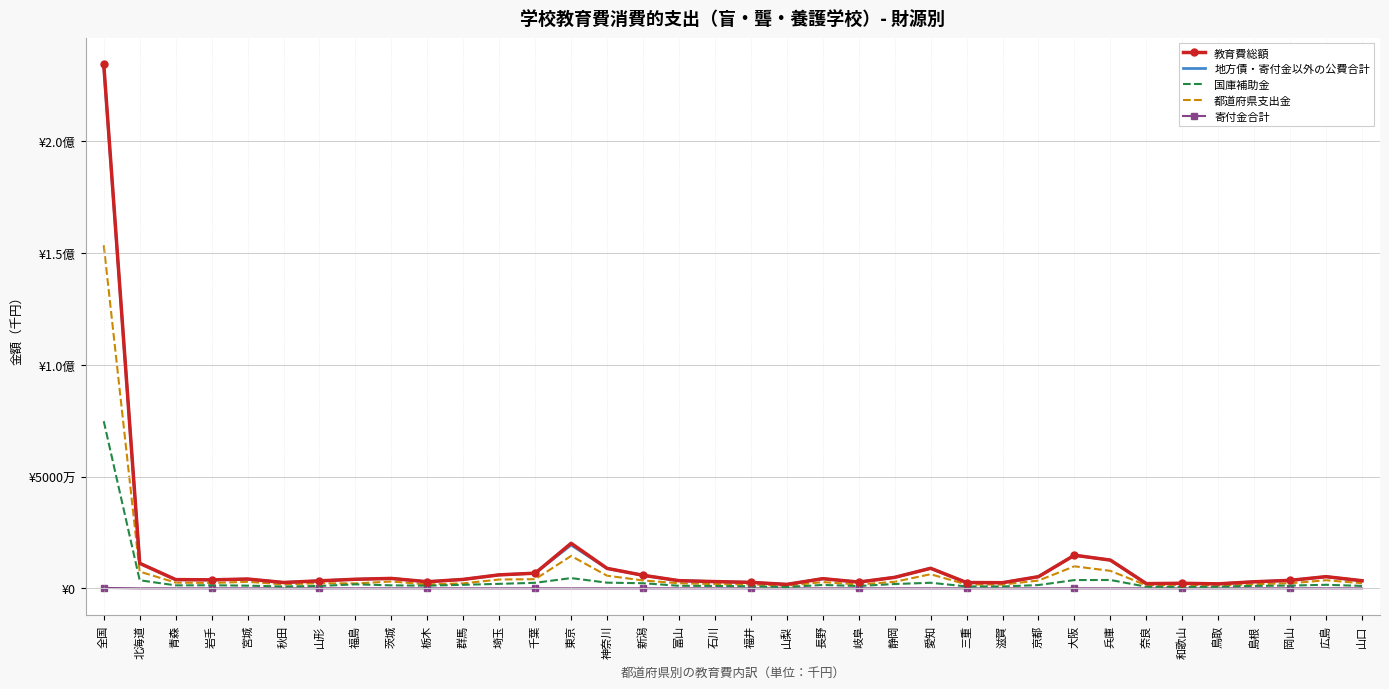

What are all the series names shown in the legend?

教育費総額, 地方債・寄付金以外の公費合計, 国庫補助金, 都道府県支出金, 寄付金合計